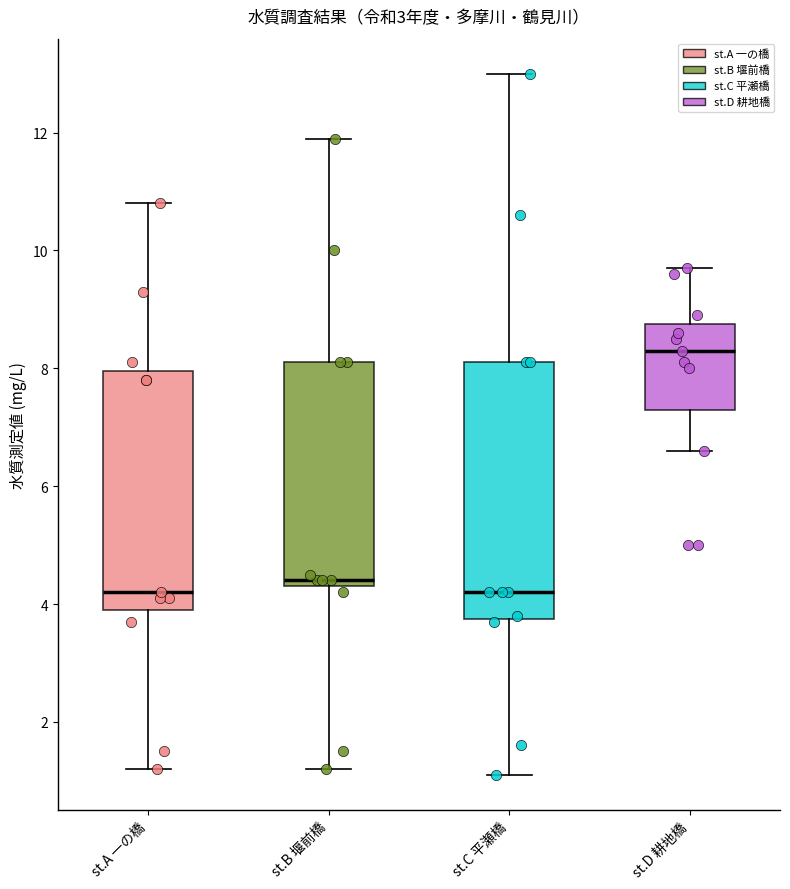

Reading left to right, read every box against the y-axis: the position of its median line, the range the box covers, and the ends of its whiskers. The values are not printed on the chart, so give them approximately, as read against the axis.

st.A 一の橋: median 4.2, box 4.0 to 8.0, whiskers 1.2 to 10.8
st.B 堰前橋: median 4.4 (just above the box's lower edge), box 4.4 to 8.2, whiskers 1.2 to 12.0
st.C 平瀬橋: median 4.2, box 3.8 to 8.2, whiskers 1.2 to 13.0
st.D 耕地橋: median 8.4, box 7.4 to 8.8, whiskers 6.6 to 9.8